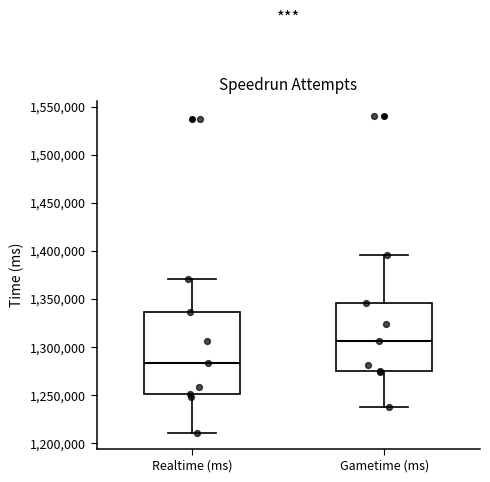

Comparing the boxes themselves (not the whiskers), which one is the tallest?

Realtime (ms)